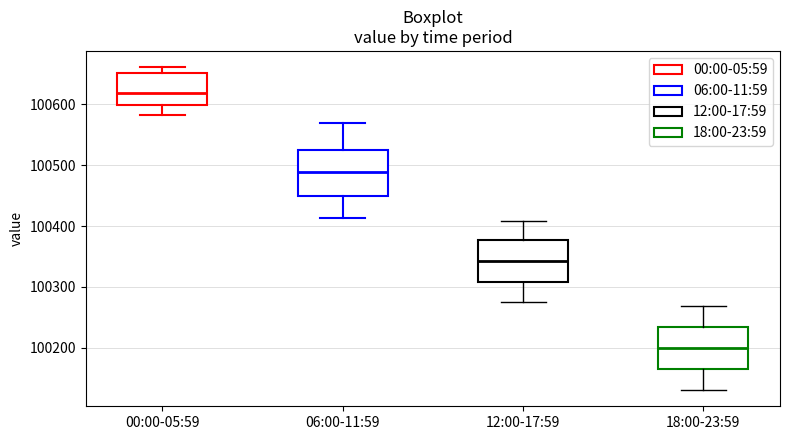

Reading left to right, transcribe this box plot: for each box, give where its median line is, the range the box spans, and where its two whiskers end, as read against the y-axis. The values are not printed on the chart, so give them approximately, as read against the axis.

00:00-05:59: median 100620, box 100600 to 100650, whiskers 100580 to 100660
06:00-11:59: median 100490, box 100450 to 100520, whiskers 100410 to 100570
12:00-17:59: median 100340, box 100310 to 100380, whiskers 100270 to 100410
18:00-23:59: median 100200, box 100160 to 100230, whiskers 100130 to 100270